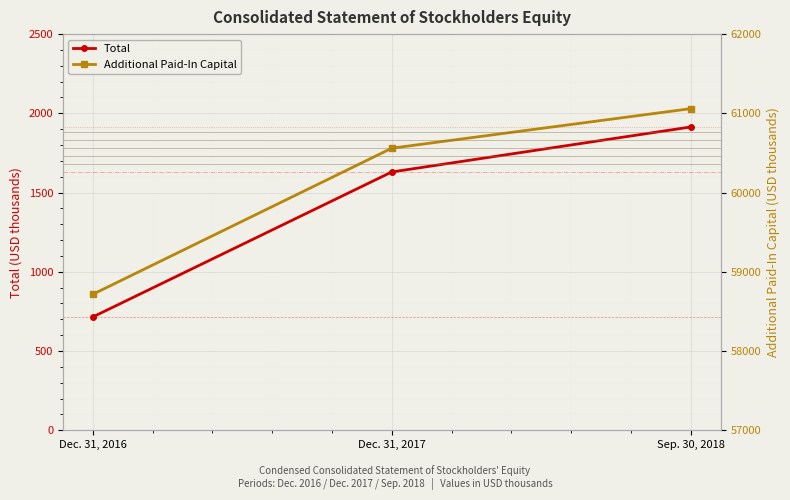

At which label is Total closest to 1314?

Dec. 31, 2017